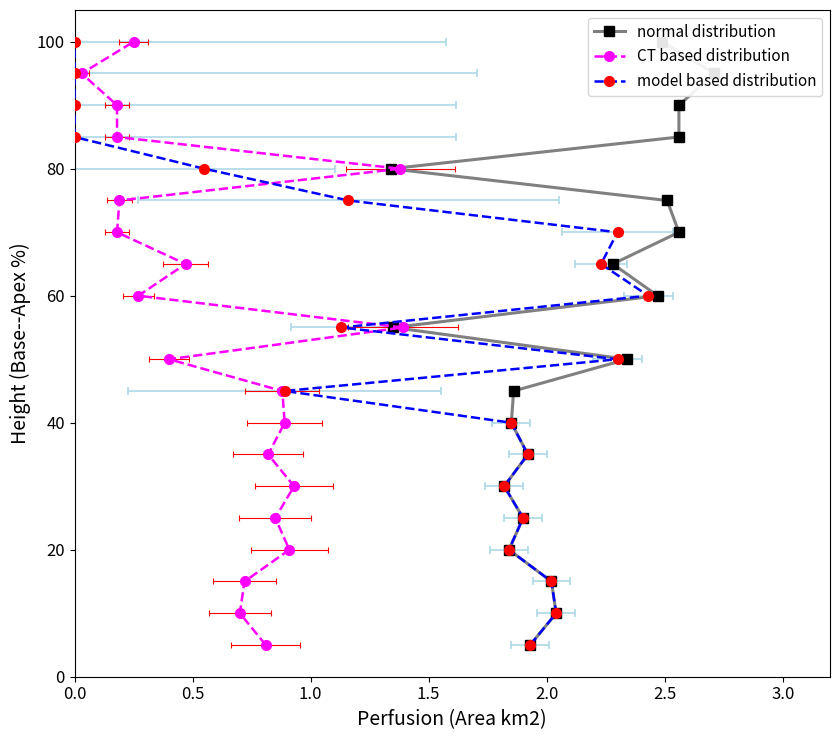

How many lines are shown in the chart?

3